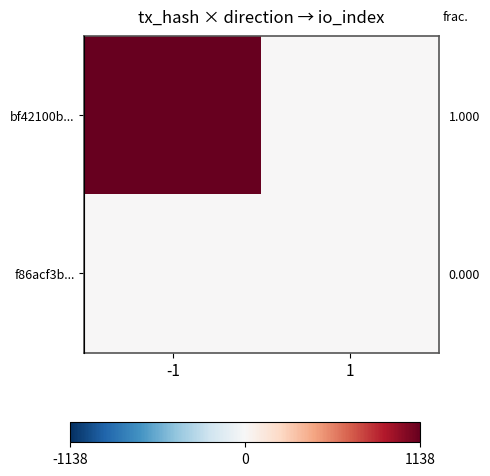

Between -1 and 1, which series saw the biggest shift?

bf42100b...